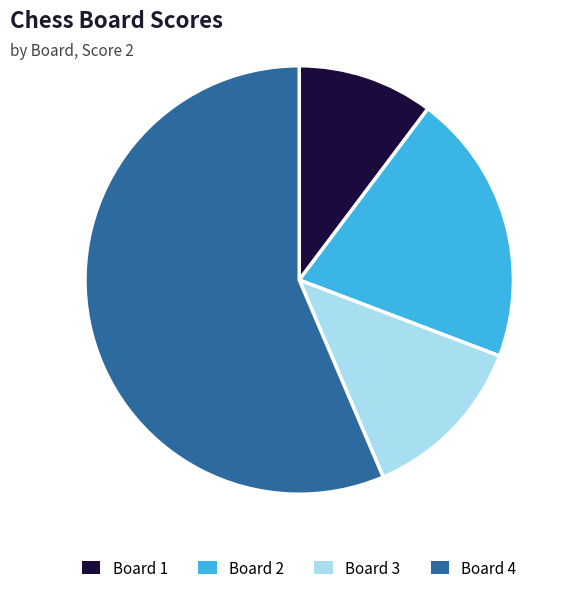

Does Board 1 represent more than half of the total?

No